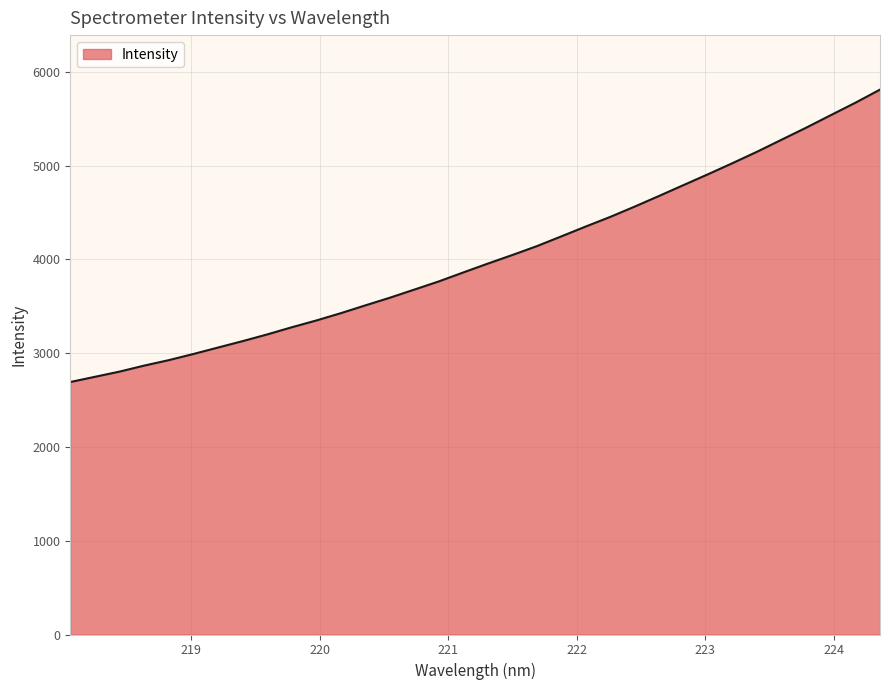

What is the greatest value displayed?

5811.3